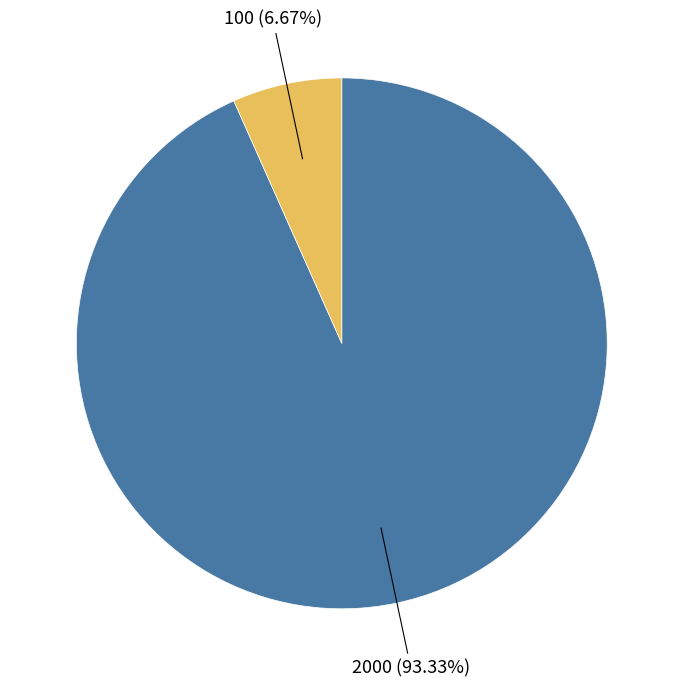

Is there any slice that represents more than half of the pie?

Yes